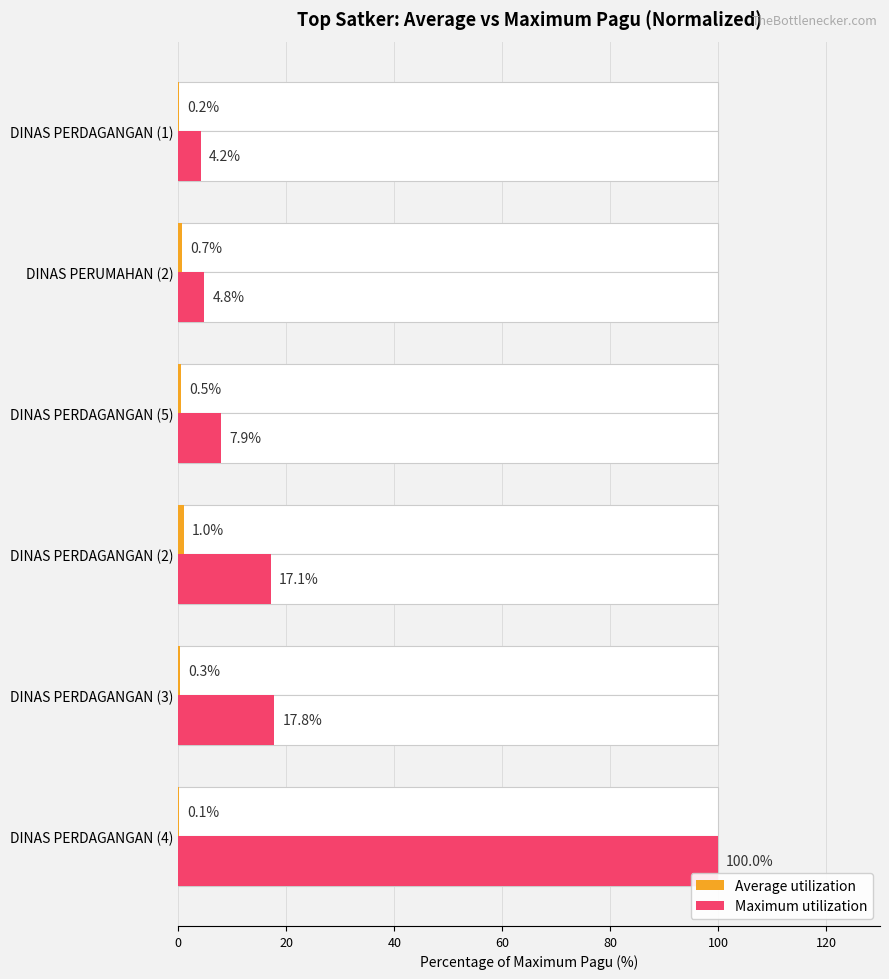

What are all the series names shown in the legend?

Average utilization, Maximum utilization